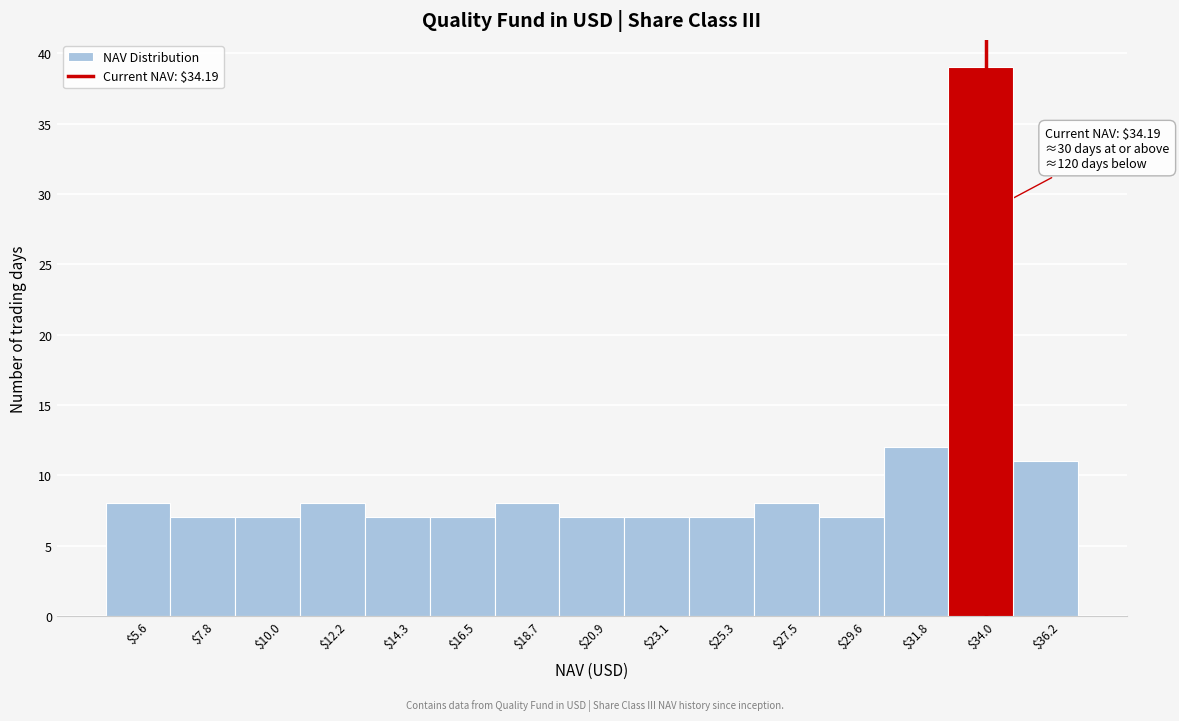

Over which range of the x-axis is the bar tallest?

33.0 to 35.0